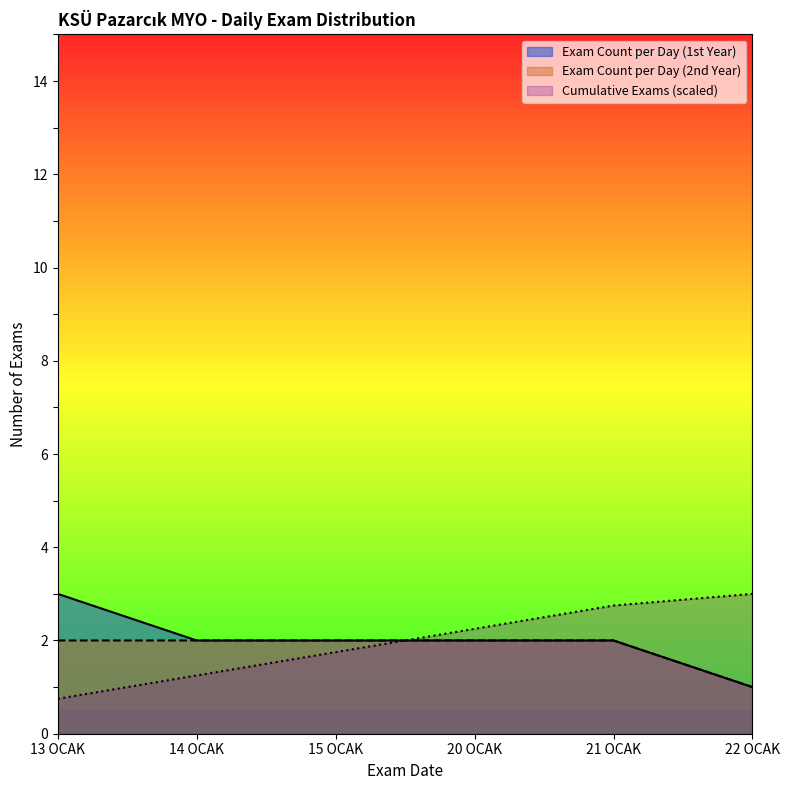

Where does the Cumulative Exams series first go above 2?

20 OCAK